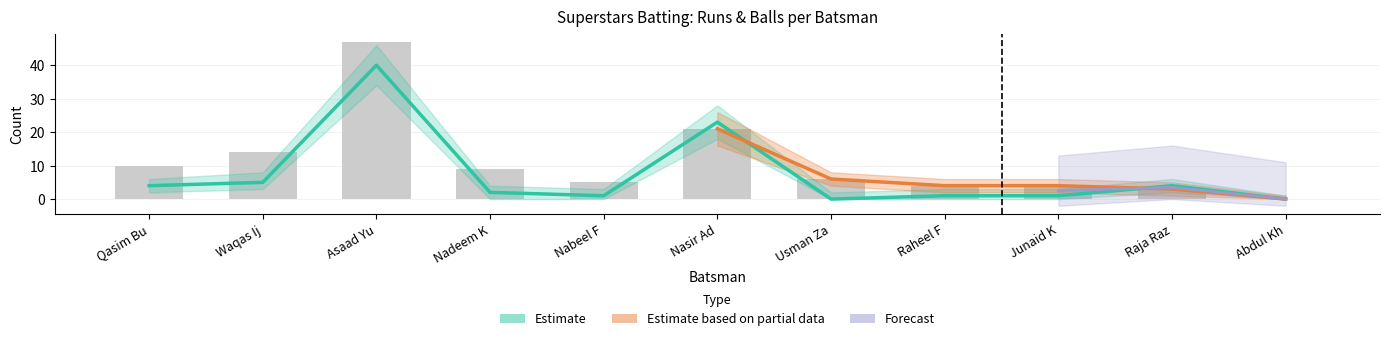

What is the approximate value of Balls at Usman Za, to the nearest 5?

5